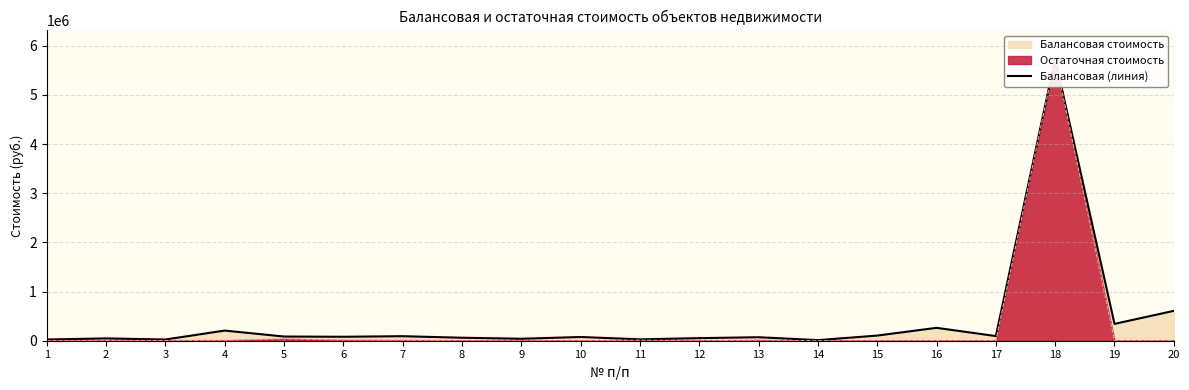

How many interior local valleys (lower than both neighbors) does the data have?

7